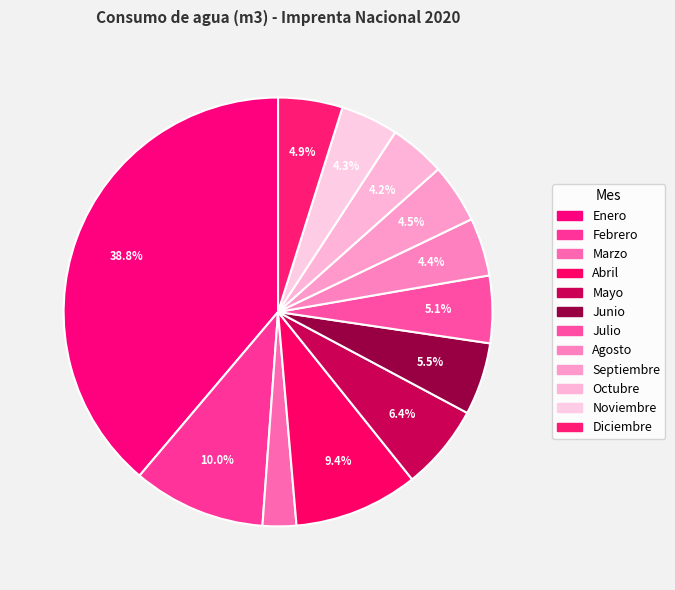

Count the number of slices in the pie.

12